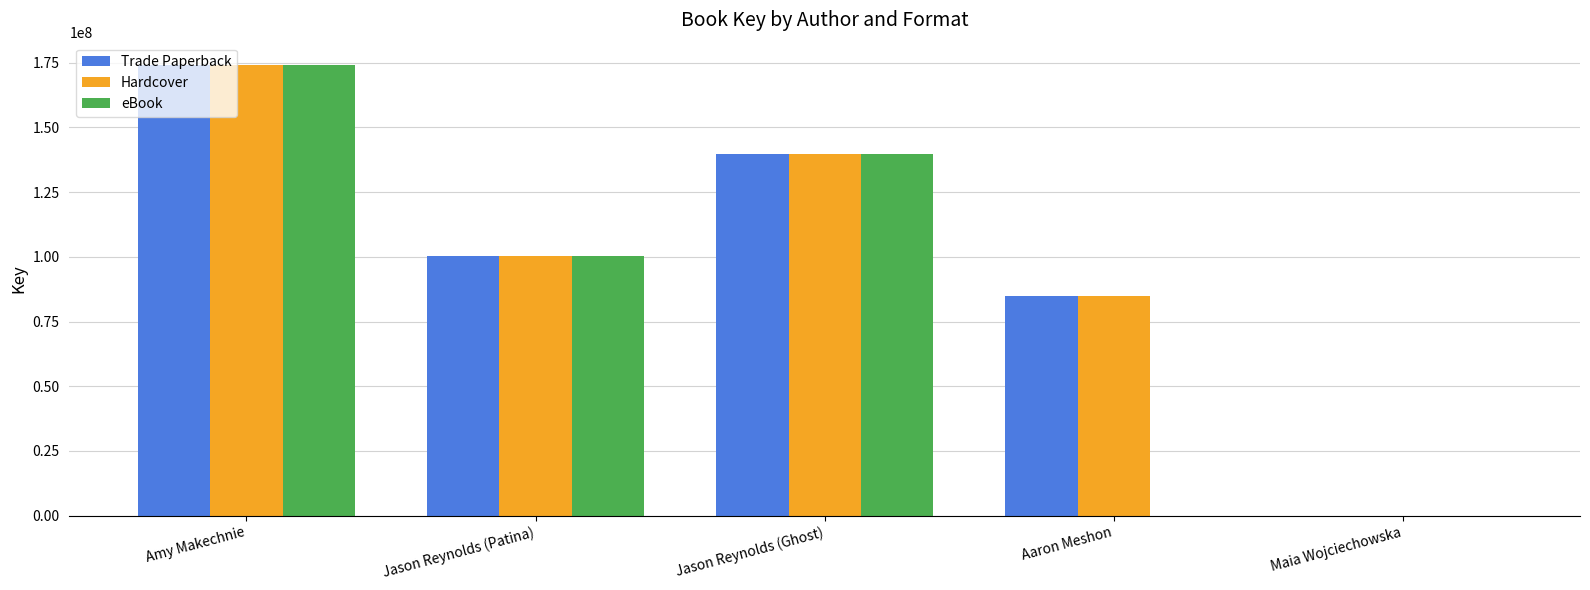

Where is eBook nearest to the value 87013015?

Jason Reynolds (Patina)